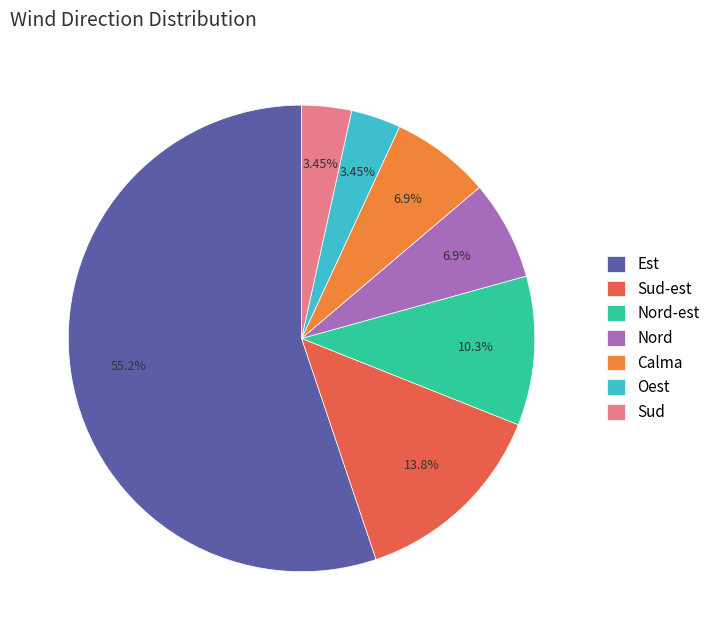

Which category has the biggest portion of the pie?

Est